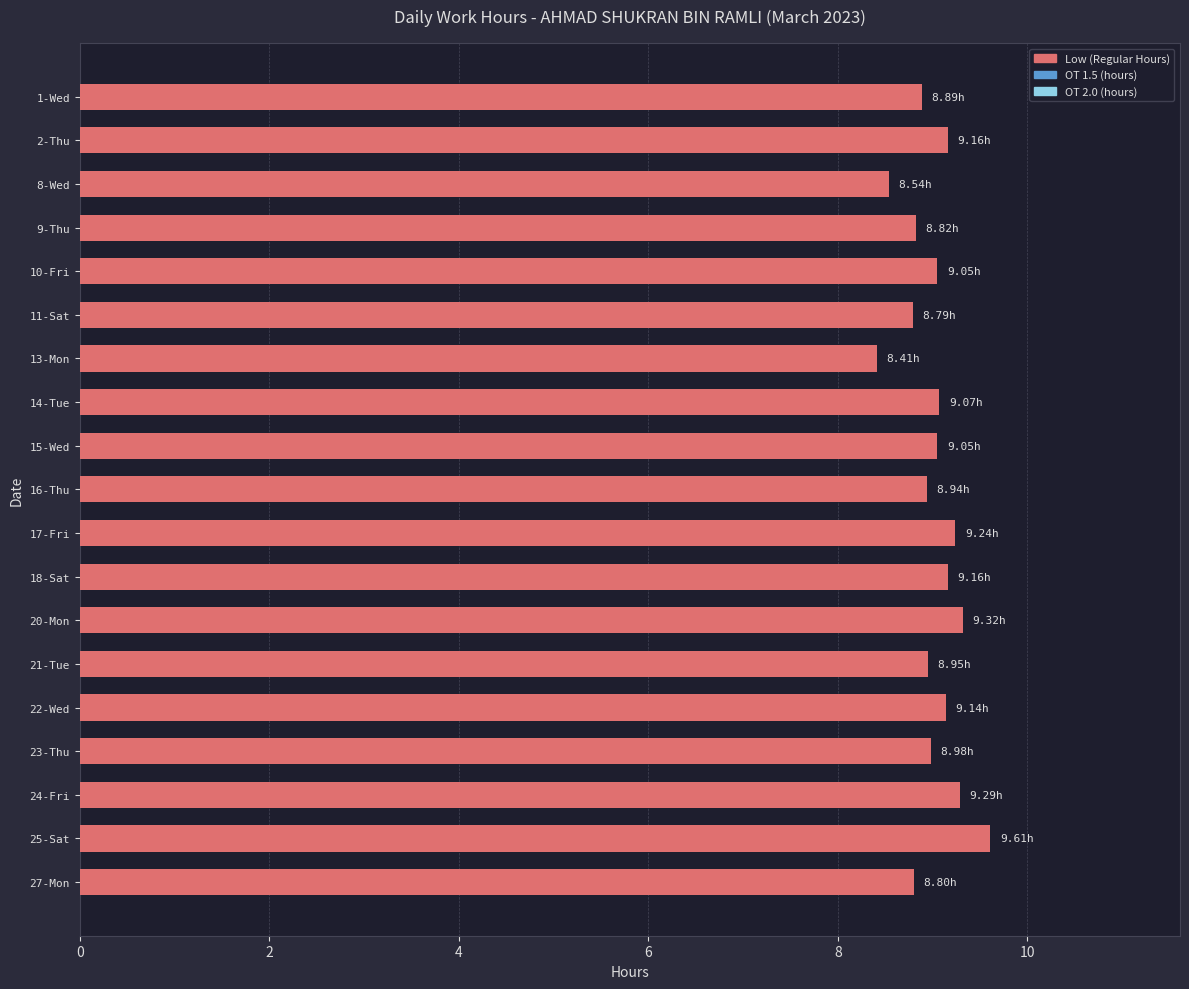

Approximately how many times larger is the value at 14-Tue compared to 16-Thu?

1.0